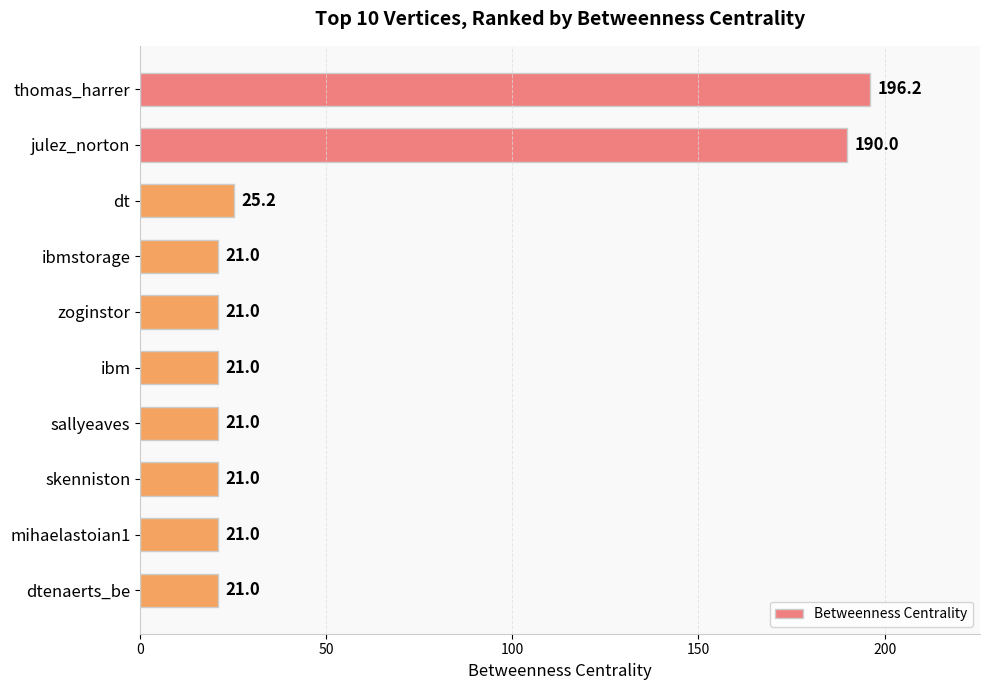

Does the chart contain stacked bars?

No